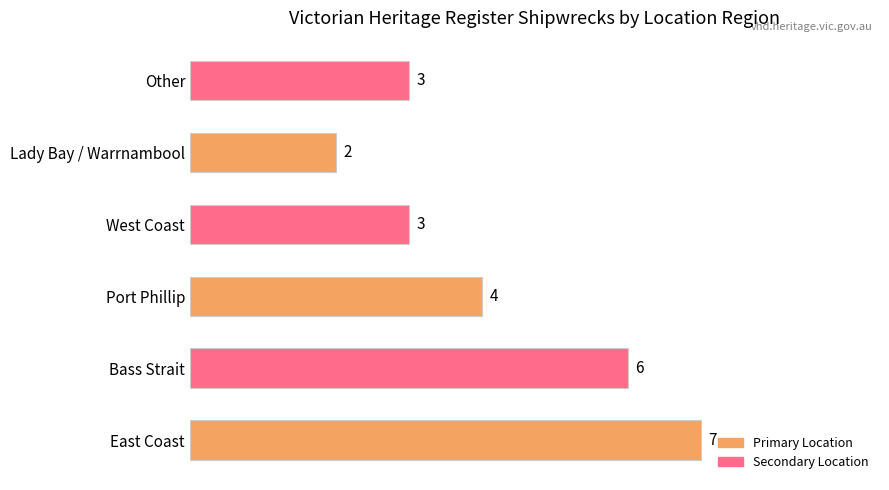

What is the ratio of the value at Bass Strait to the value at Other?

2.0